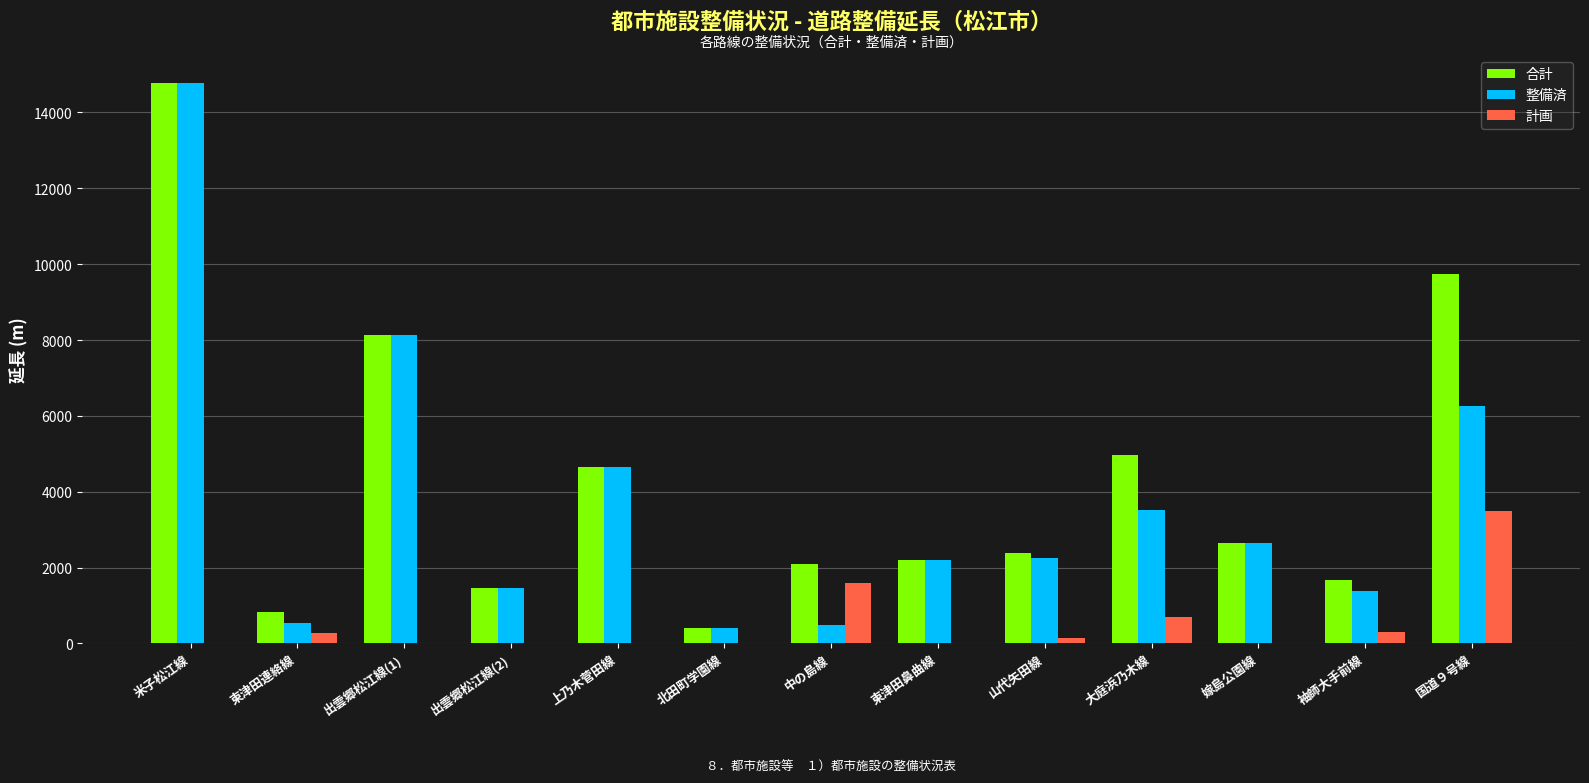

Which category has the highest value in the 整備済 series?

米子松江線